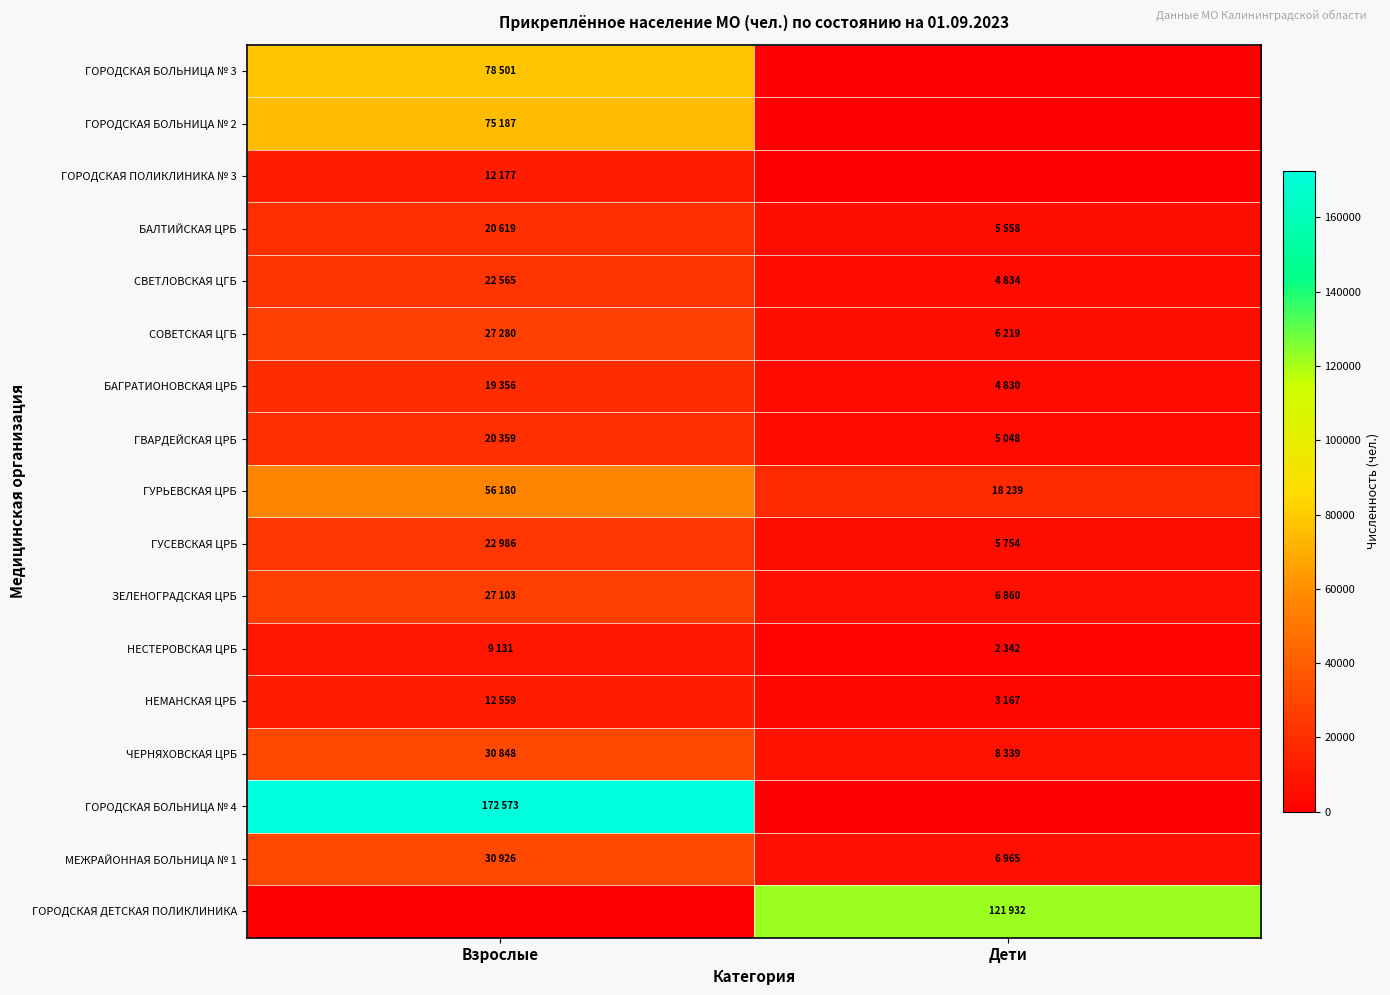

Reading left to right, list all the values displayed in this chart.

ГОРОДСКАЯ БОЛЬНИЦА № 3: Взрослые=78501	Дети=0
ГОРОДСКАЯ БОЛЬНИЦА № 2: Взрослые=75187	Дети=0
ГОРОДСКАЯ ПОЛИКЛИНИКА № 3: Взрослые=12177	Дети=0
БАЛТИЙСКАЯ ЦРБ: Взрослые=20619	Дети=5558
СВЕТЛОВСКАЯ ЦГБ: Взрослые=22565	Дети=4834
СОВЕТСКАЯ ЦГБ: Взрослые=27280	Дети=6219
БАГРАТИОНОВСКАЯ ЦРБ: Взрослые=19356	Дети=4830
ГВАРДЕЙСКАЯ ЦРБ: Взрослые=20359	Дети=5048
ГУРЬЕВСКАЯ ЦРБ: Взрослые=56180	Дети=18239
ГУСЕВСКАЯ ЦРБ: Взрослые=22986	Дети=5754
ЗЕЛЕНОГРАДСКАЯ ЦРБ: Взрослые=27103	Дети=6860
НЕСТЕРОВСКАЯ ЦРБ: Взрослые=9131	Дети=2342
НЕМАНСКАЯ ЦРБ: Взрослые=12559	Дети=3167
ЧЕРНЯХОВСКАЯ ЦРБ: Взрослые=30848	Дети=8339
ГОРОДСКАЯ БОЛЬНИЦА № 4: Взрослые=172573	Дети=0
МЕЖРАЙОННАЯ БОЛЬНИЦА № 1: Взрослые=30926	Дети=6965
ГОРОДСКАЯ ДЕТСКАЯ ПОЛИКЛИНИКА: Взрослые=0	Дети=121932